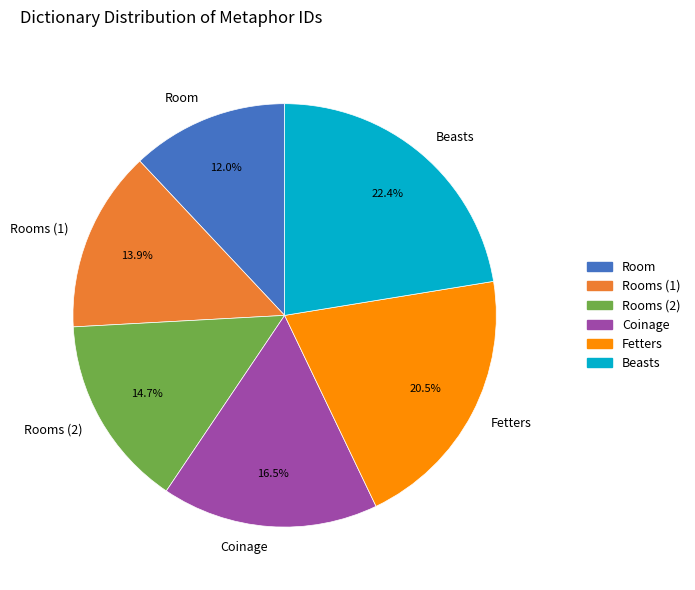

To the nearest percent, what is the average slice percentage?

17%